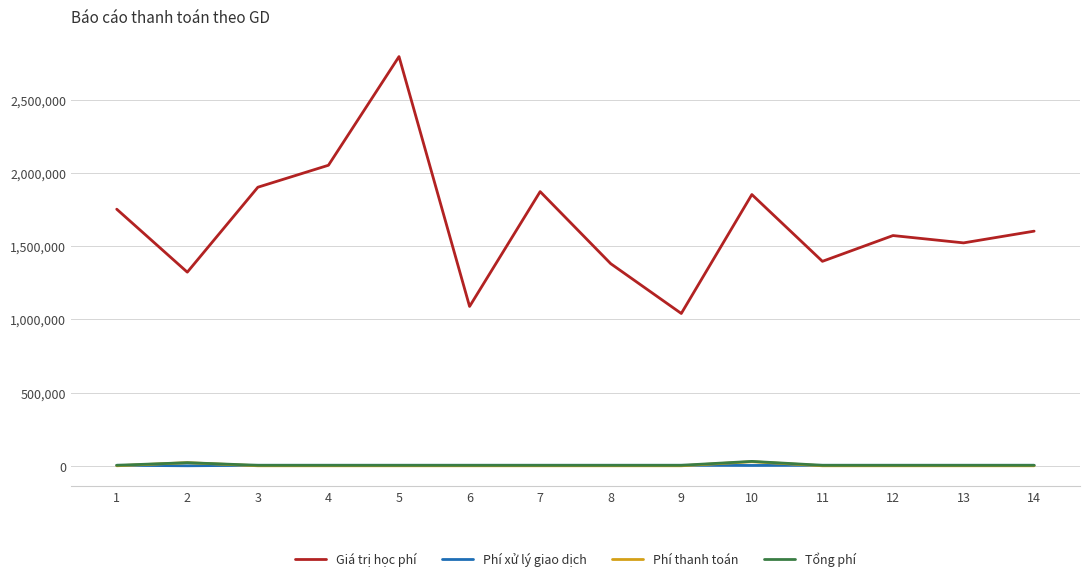

At which category is the sum across all series the highest?

5